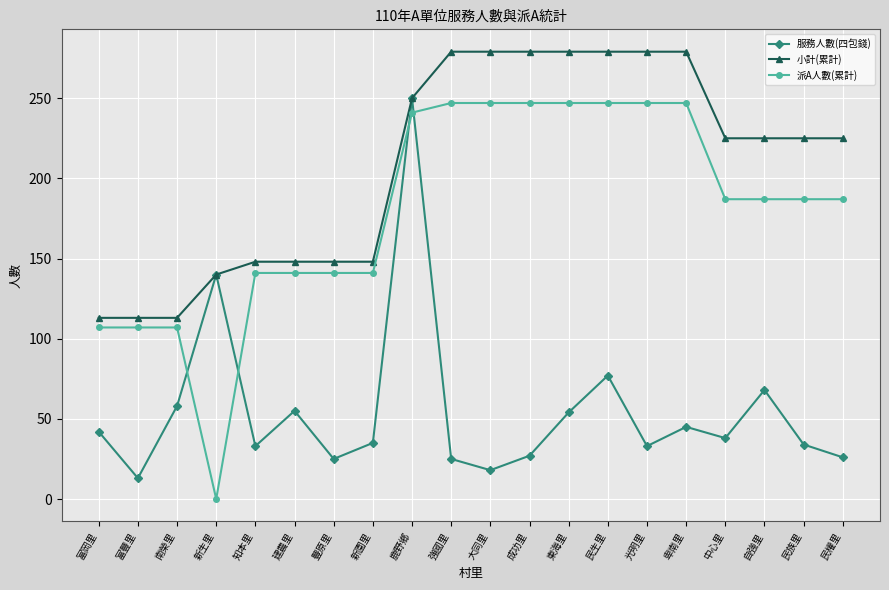

What is the maximum value shown in the chart?

279